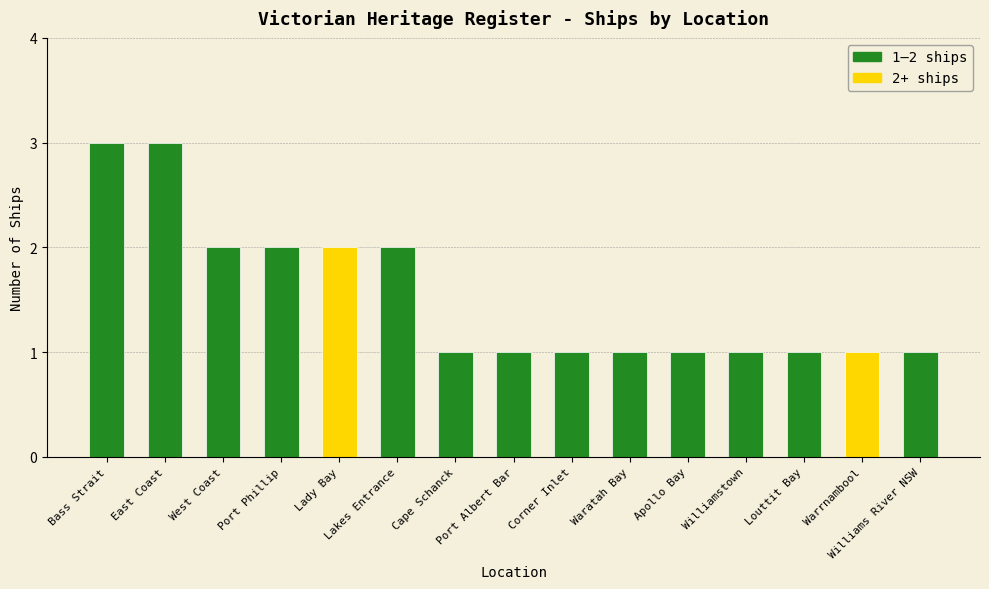

The value at Corner Inlet is 2. True or false?

False